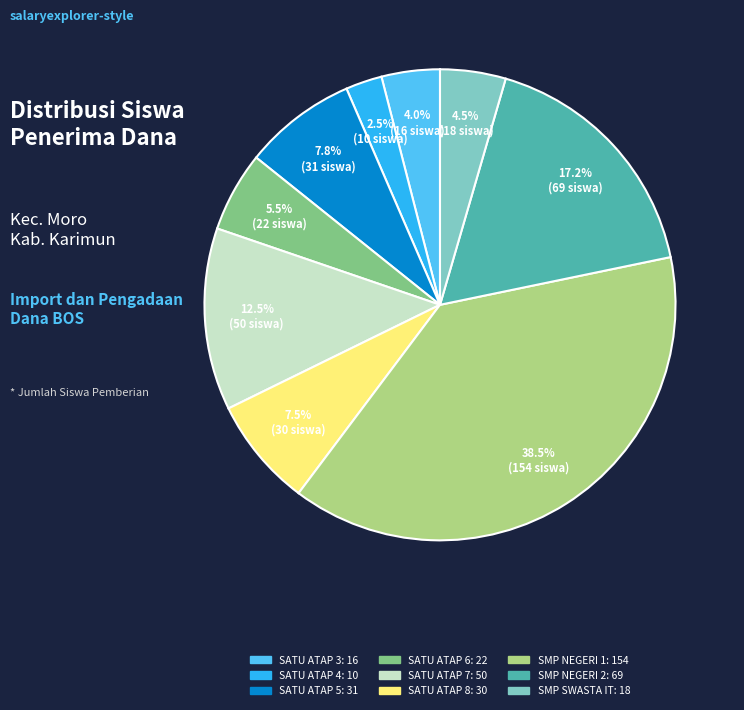

Is there any slice that represents more than half of the pie?

No